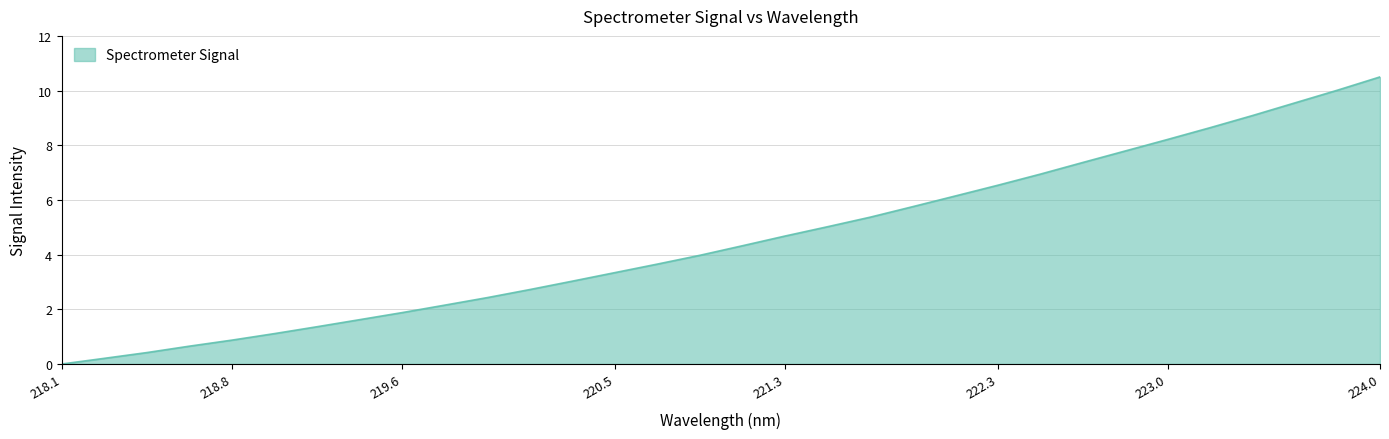

Reading right to left, extract all data points from this chart.

10.5	10.0	9.6	9.1	8.6	8.2	7.8	7.4	6.9	6.5	6.1	5.8	5.4	5.0	4.7	4.3	4.0	3.7	3.3	3.0	2.7	2.4	2.2	1.9	1.6	1.4	1.1	0.9	0.7	0.4	0.2	0.0